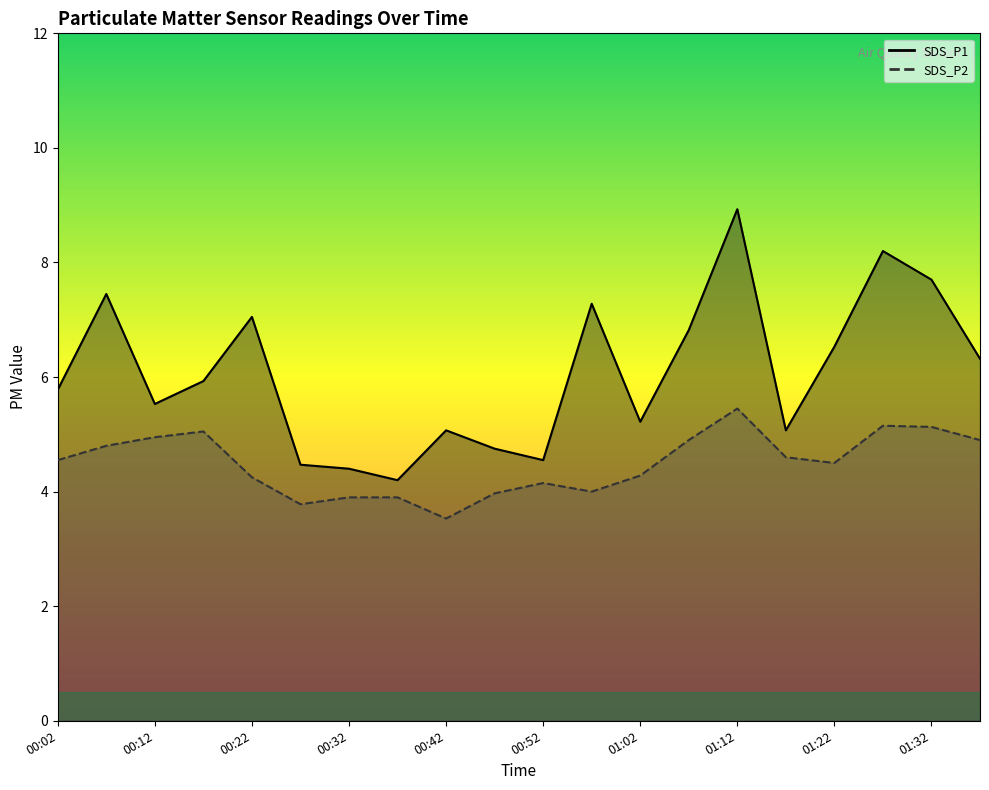

What are all the series names shown in the legend?

SDS_P1, SDS_P2